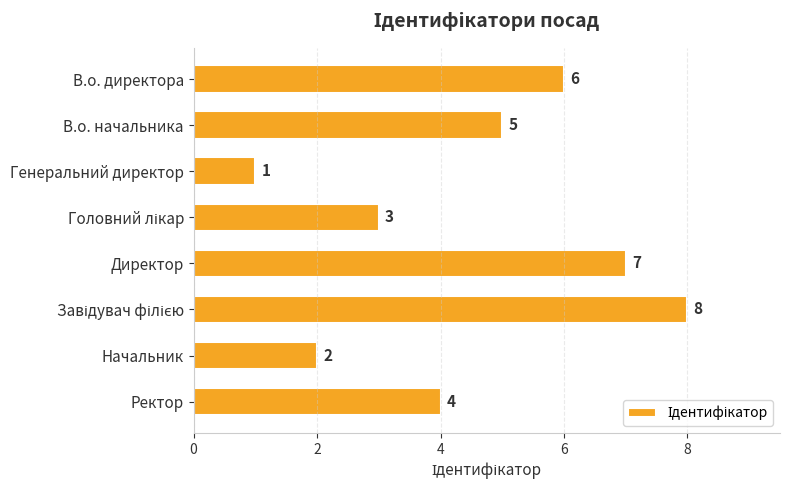

Where is the data nearest to the value 4?

Ректор